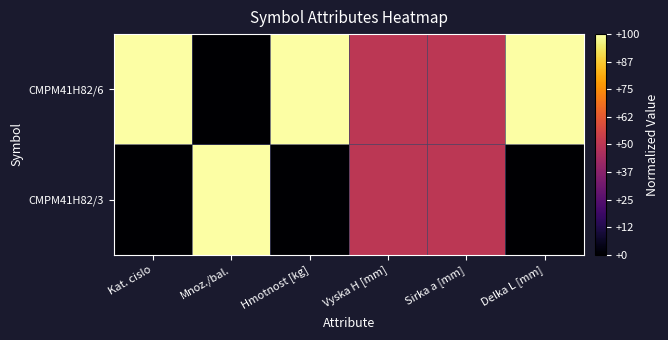

Rank the series by their average value, from highest to lowest.

CMPM41H82/6, CMPM41H82/3